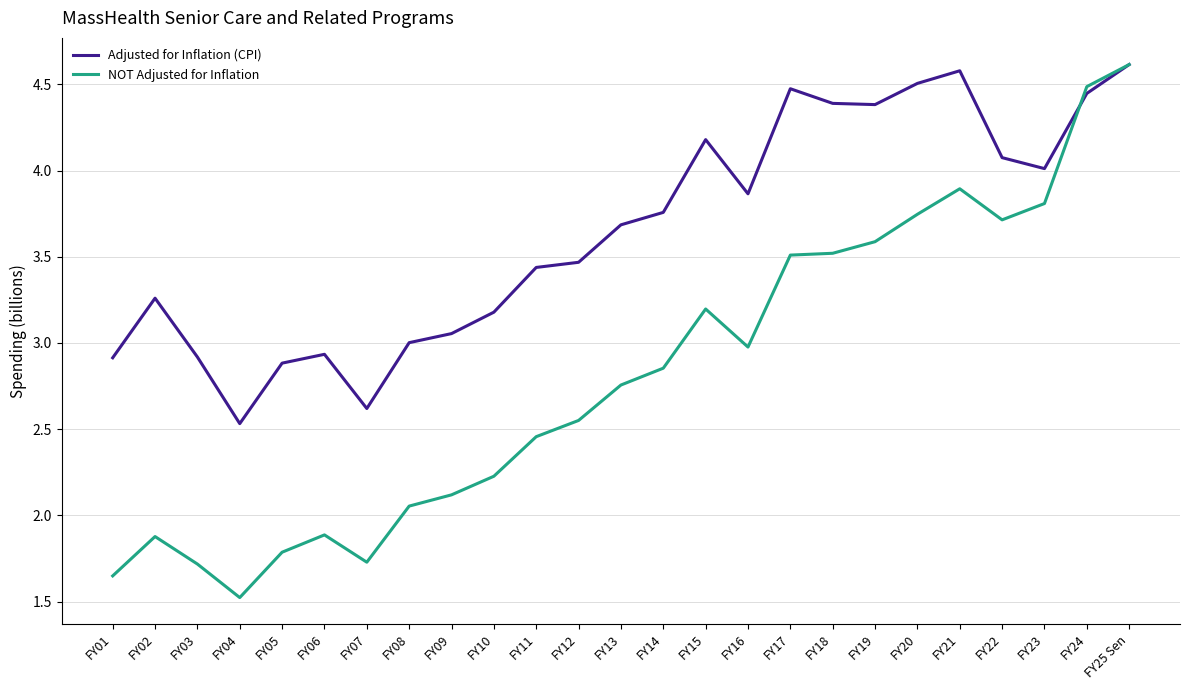

What is the maximum value for NOT Adjusted for Inflation?

4.6